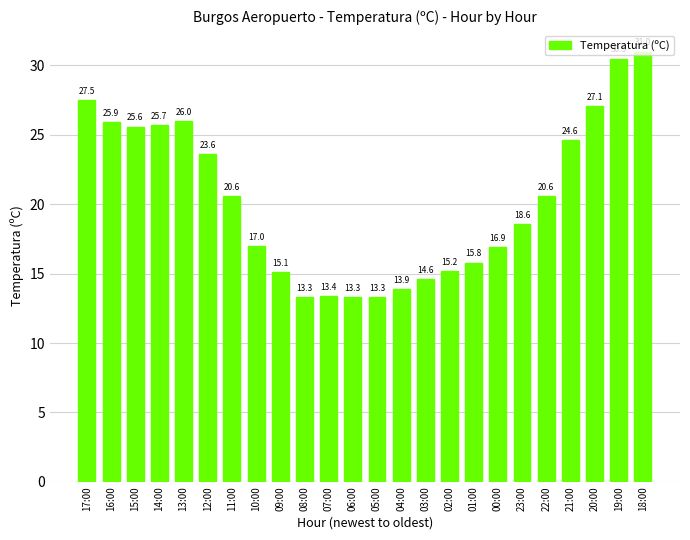

What is the change in value from 09:00 to 05:00?

-1.8